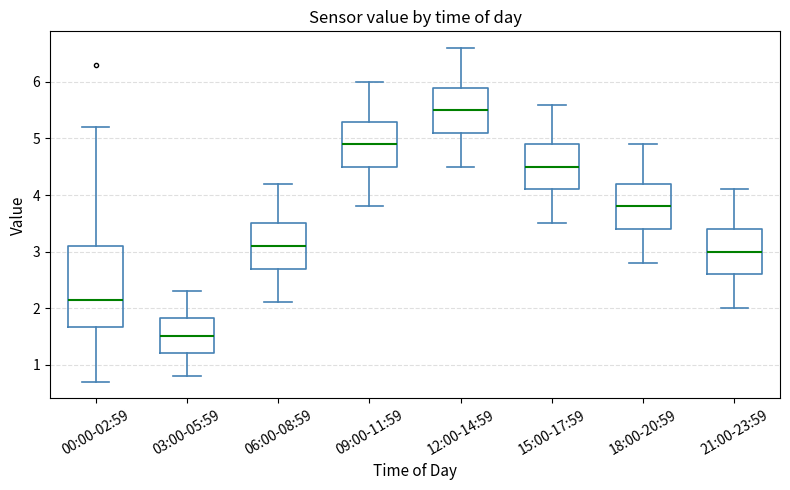

Where does the median line of the box for 09:00-11:59 sit on the y-axis? The values are not printed on the chart, so give them approximately, as read against the axis.

4.9